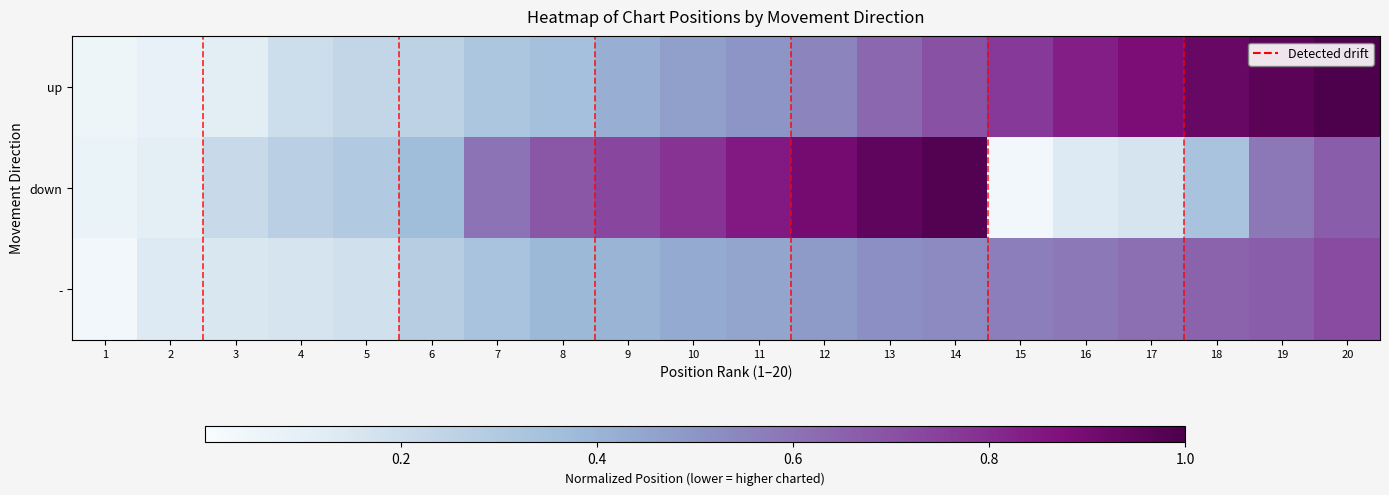

List the series in order of their overall mean, highest first.

up, down, -